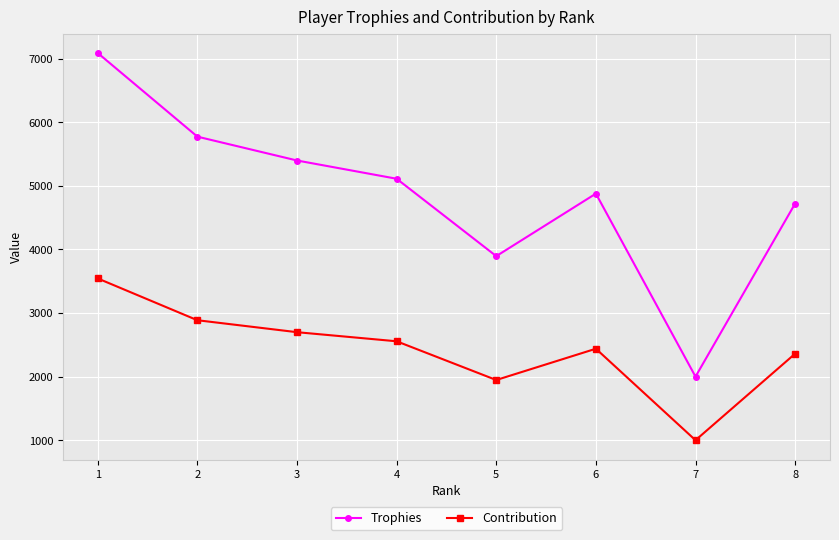

How many data points does each series have?

8